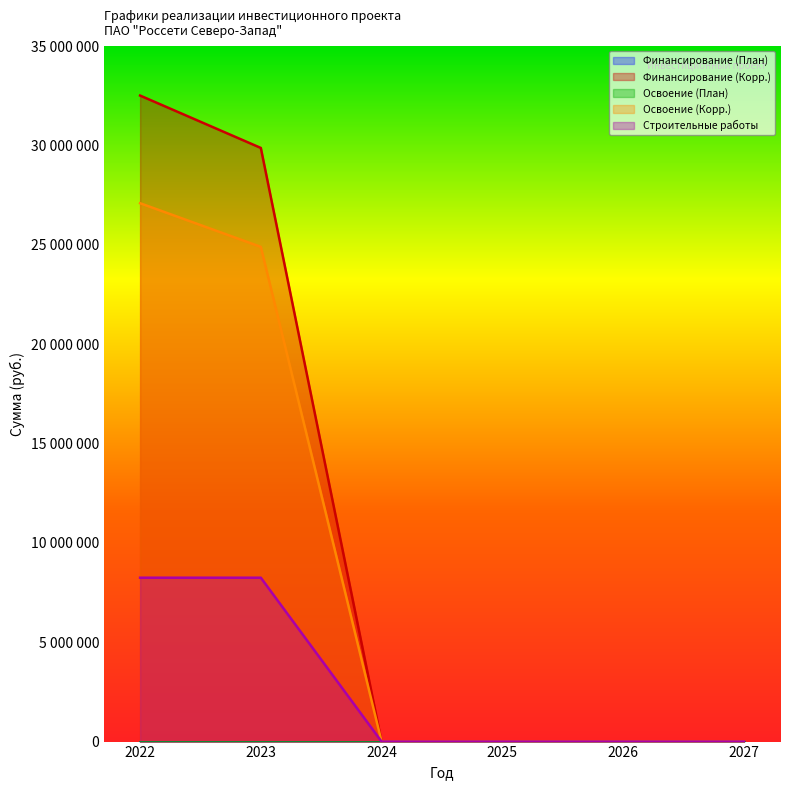

True or false: Строительные работы and Финансирование (Корр.) intersect in this chart.

False